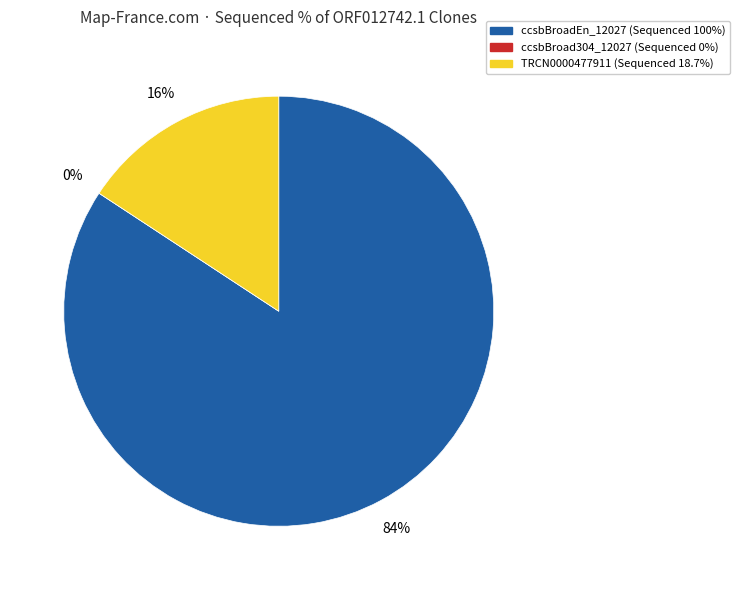

How many segments does this pie chart have?

3